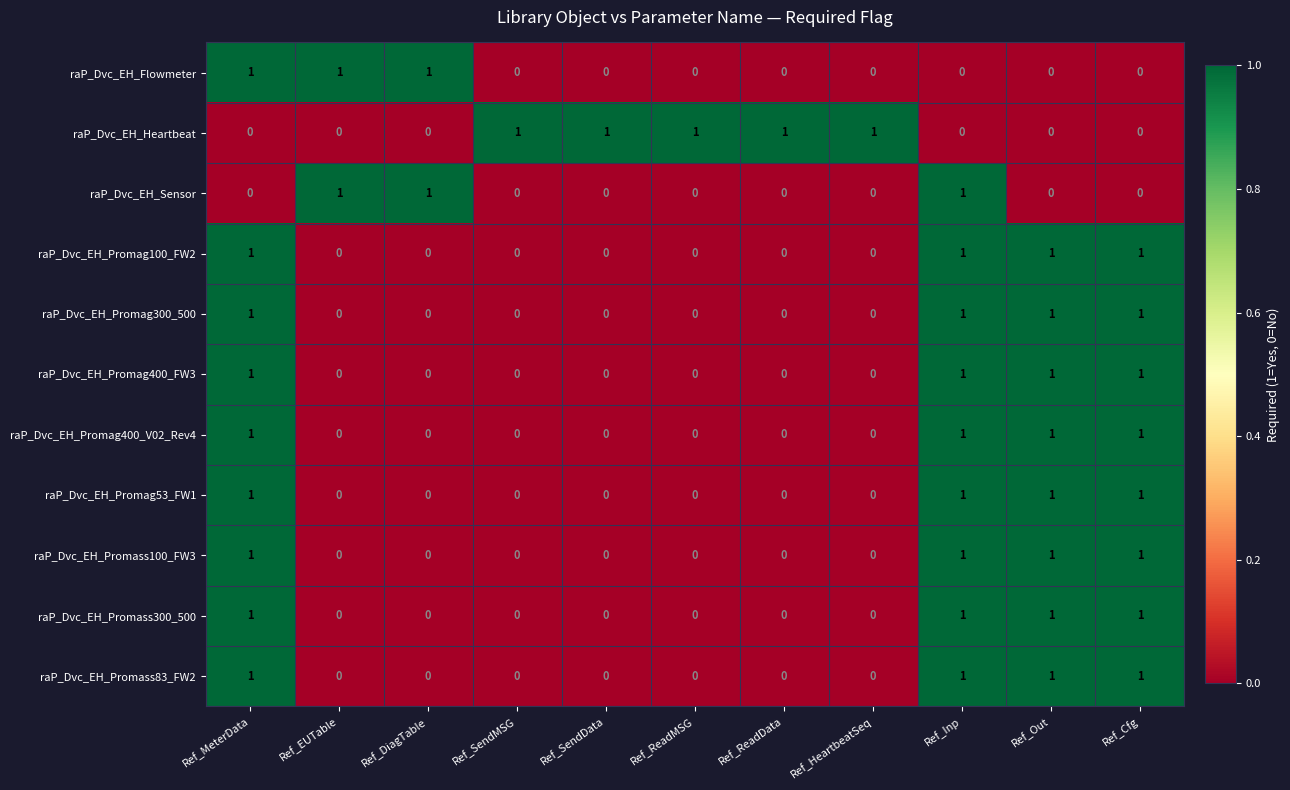

At how many categories does at least one series exceed 0?

11